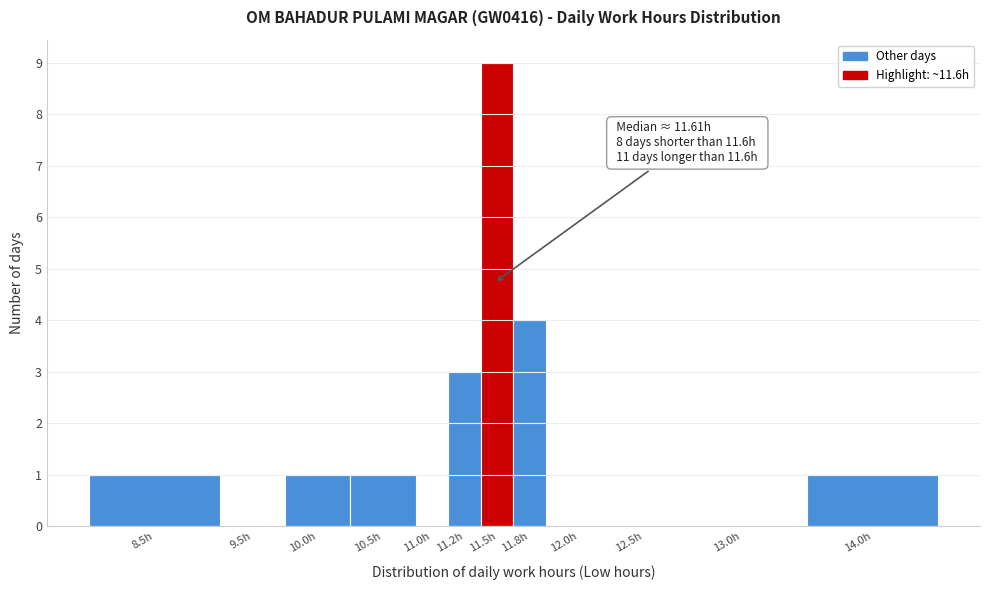

Reading left to right, extract all data points from this chart.

8.5h=1	9.5h=0	10.0h=1	10.5h=1	11.0h=0	11.2h=3	11.5h=9	11.8h=4	12.0h=0	12.5h=0	13.0h=0	14.0h=1